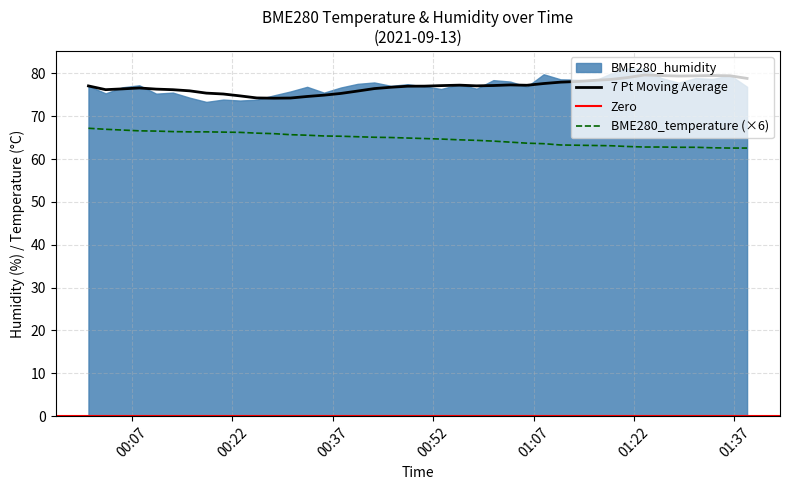

True or false: BME280_temperature (×6) and 7 Pt Moving Average intersect in this chart.

False